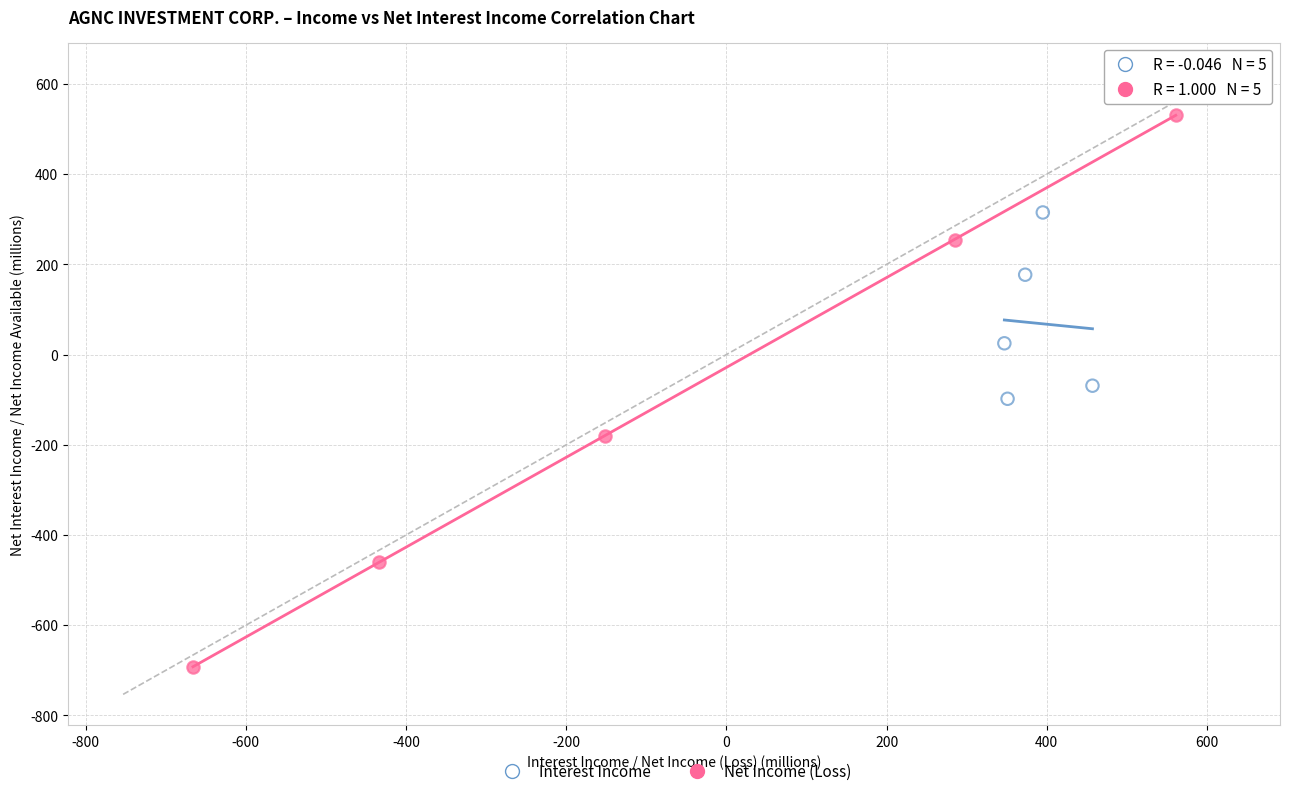

Which series has the largest Y range (max minus min)?

Net Income (Loss)